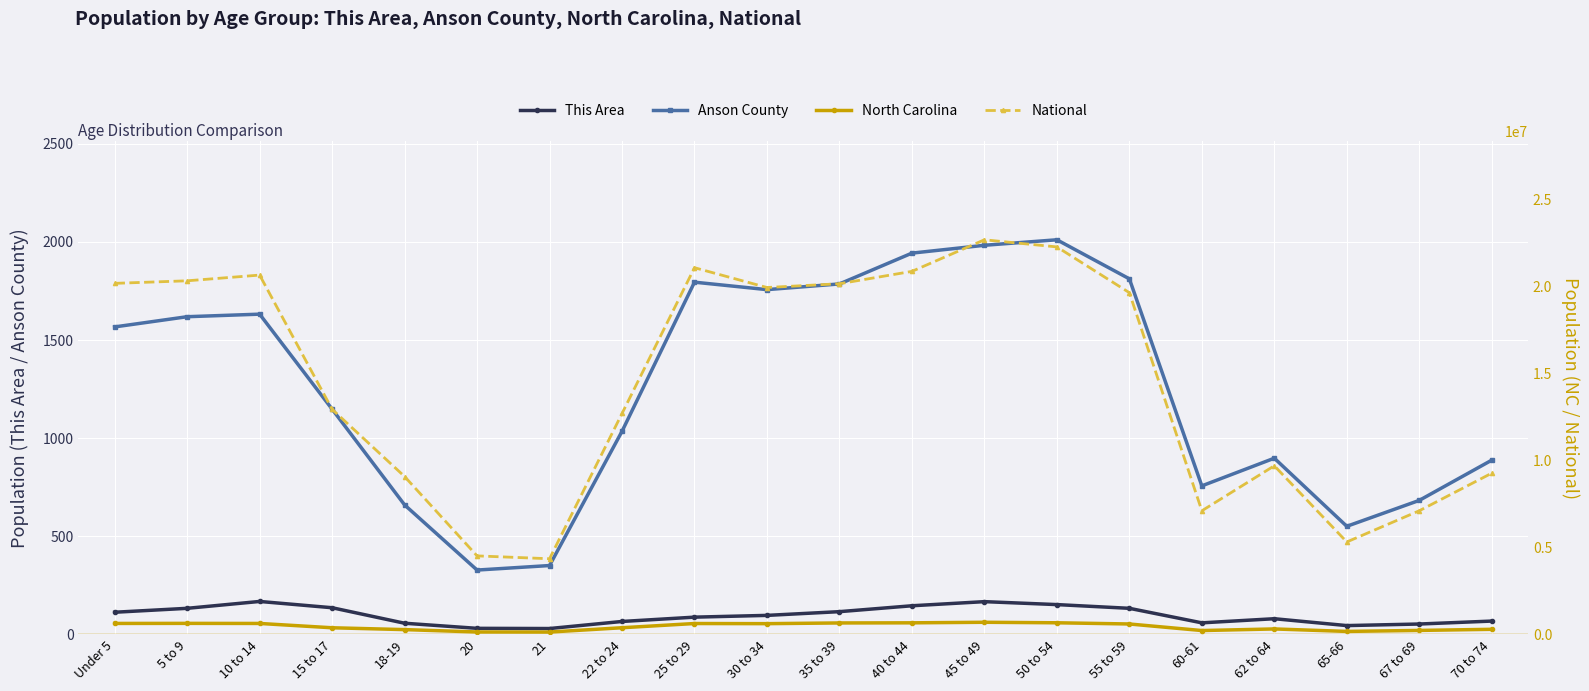

True or false: Anson County and North Carolina cross at least once.

False